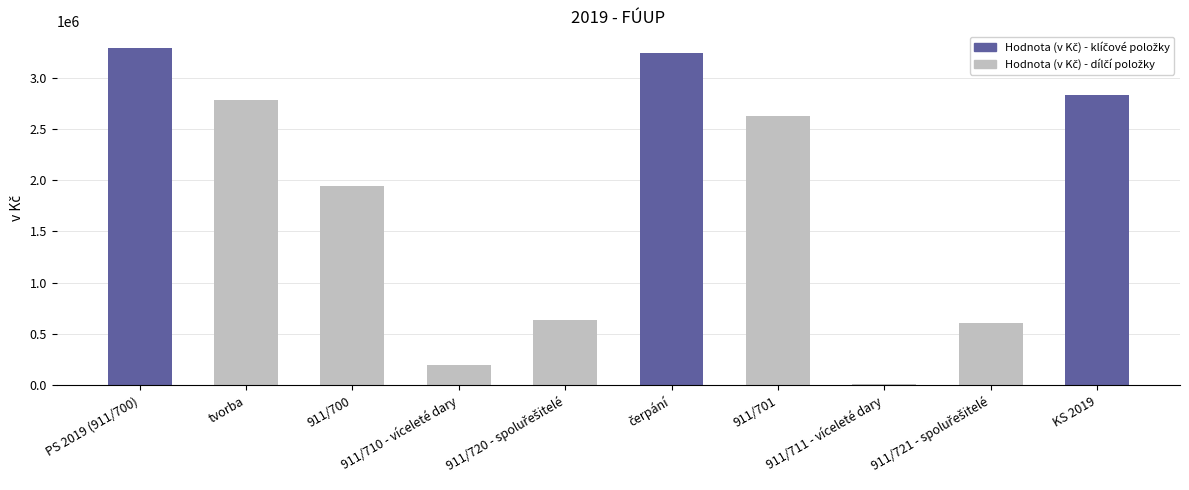

What is the maximum value shown in the chart?

3286758.9